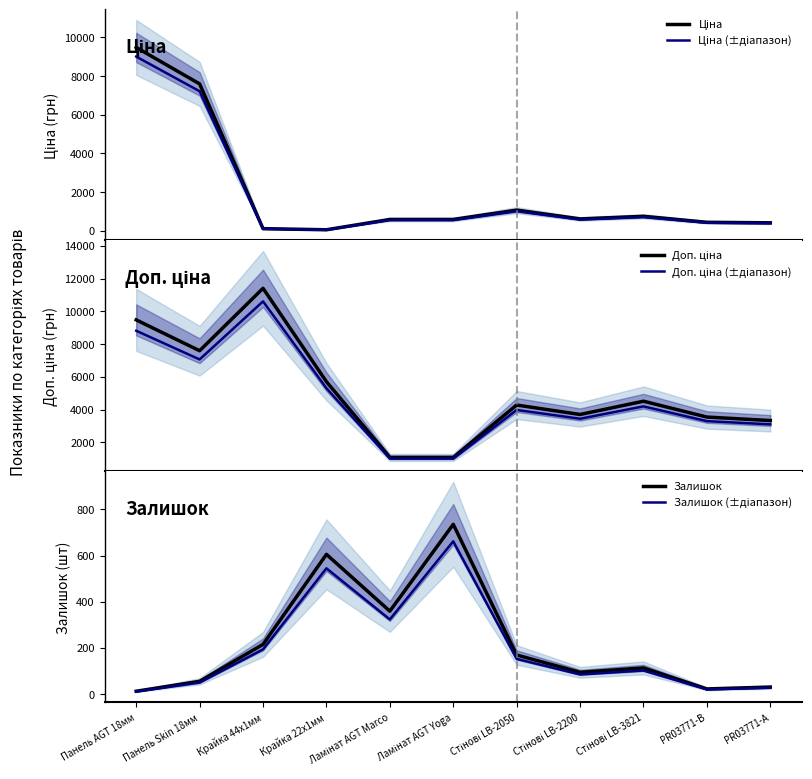

Which series changed the most between Панель AGT 18мм and Стінові LB-2050?

Ціна